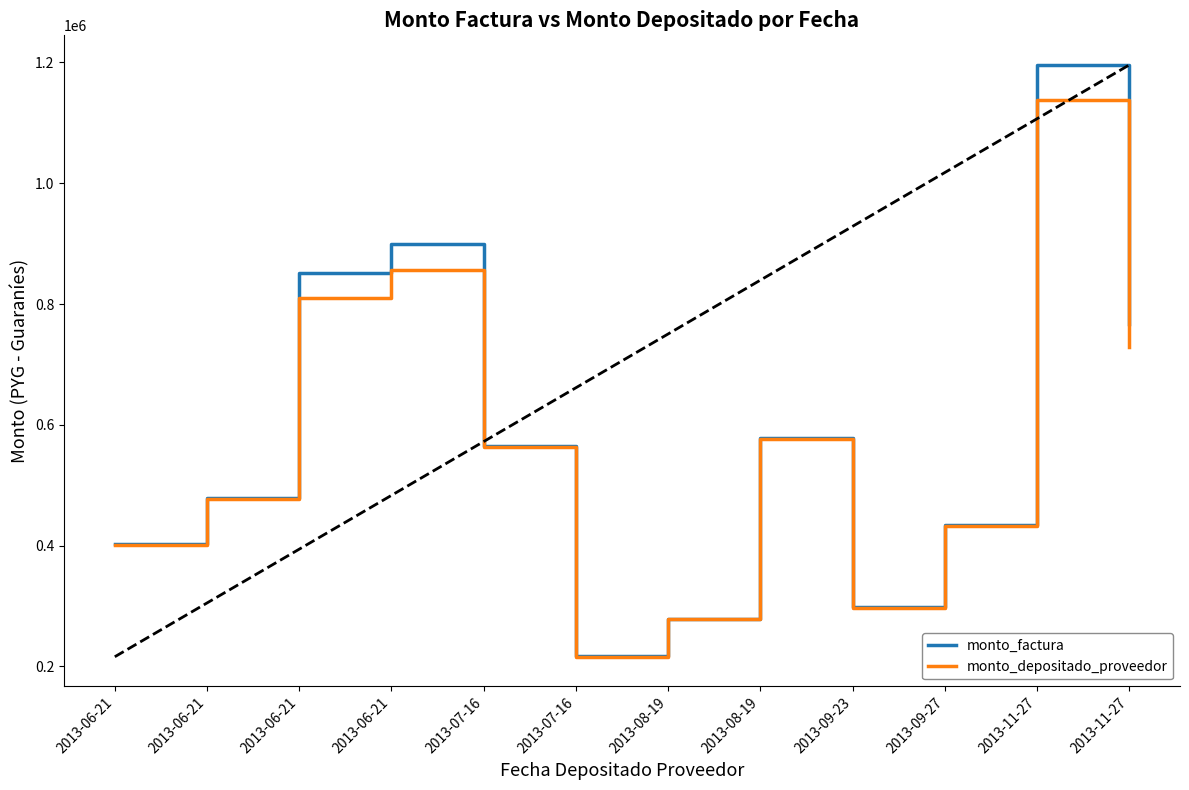

The value of monto_factura at 2013-11-27 is 1195981. True or false?

True